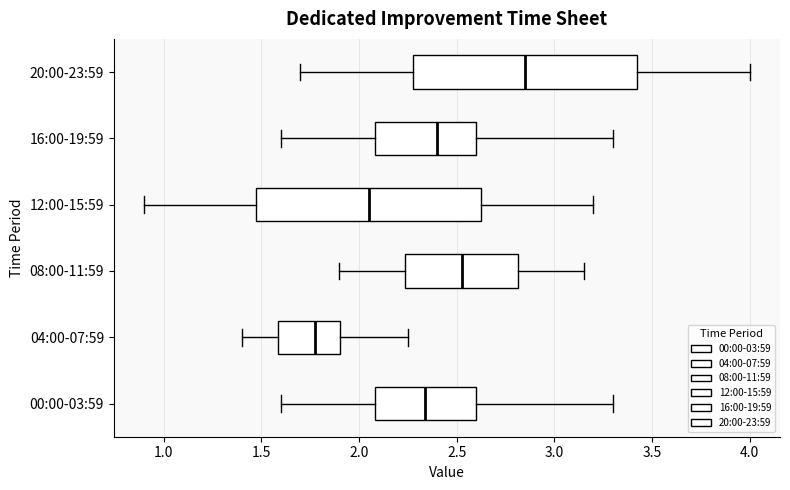

Reading bottom to top, read every box against the x-axis: the position of its median line, the range the box covers, and the ends of its whiskers. The values are not printed on the chart, so give them approximately, as read against the axis.

00:00-03:59: median 2.35, box 2.10 to 2.60, whiskers 1.60 to 3.30
04:00-07:59: median 1.80, box 1.60 to 1.90, whiskers 1.40 to 2.25
08:00-11:59: median 2.55, box 2.25 to 2.80, whiskers 1.90 to 3.15
12:00-15:59: median 2.05, box 1.50 to 2.65, whiskers 0.90 to 3.20
16:00-19:59: median 2.40, box 2.10 to 2.60, whiskers 1.60 to 3.30
20:00-23:59: median 2.85, box 2.30 to 3.45, whiskers 1.70 to 4.00